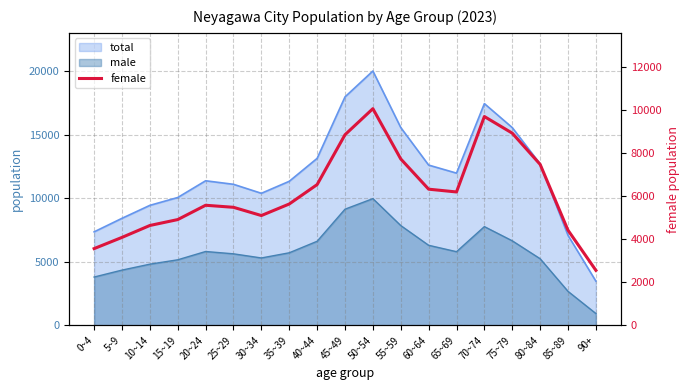

Count the number of values greater than 5628.

9